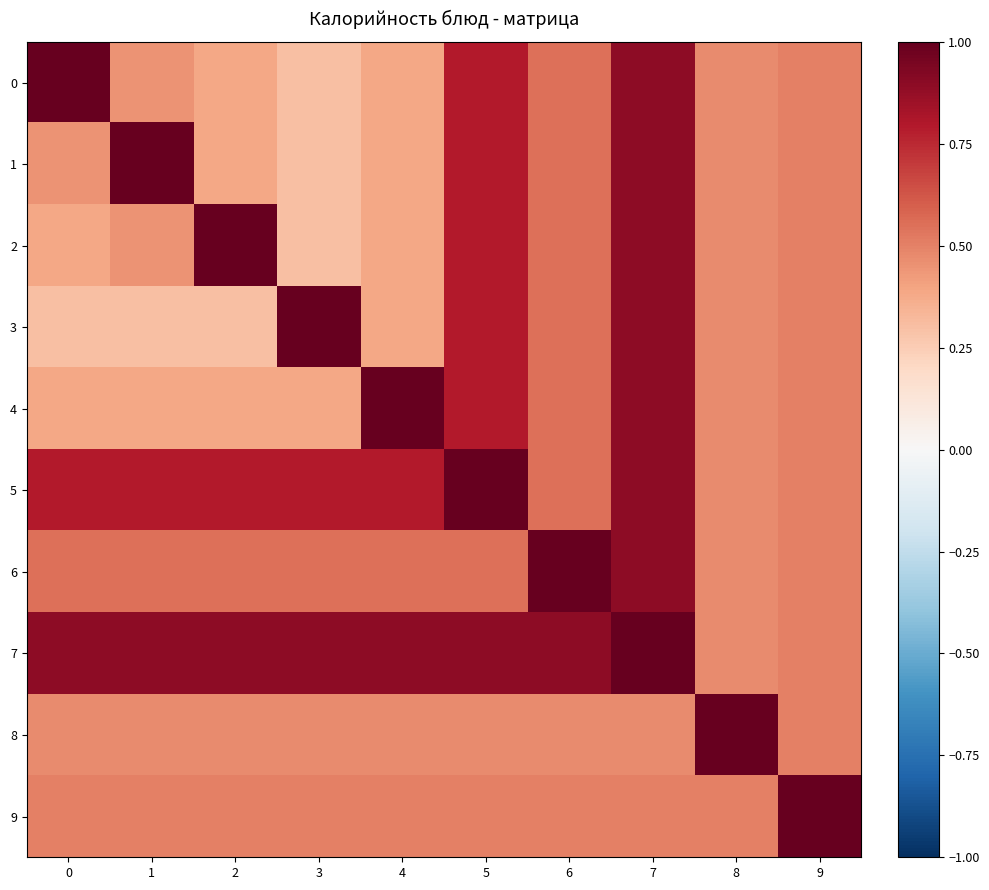

How many data points does each series have?

10